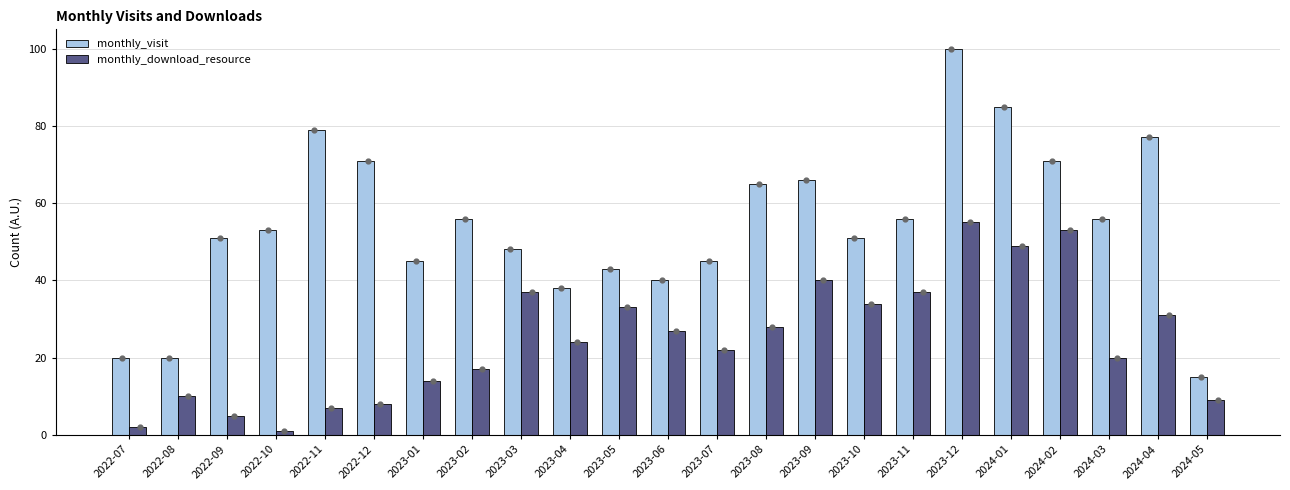

What is the total value across all series at 2023-05?

76